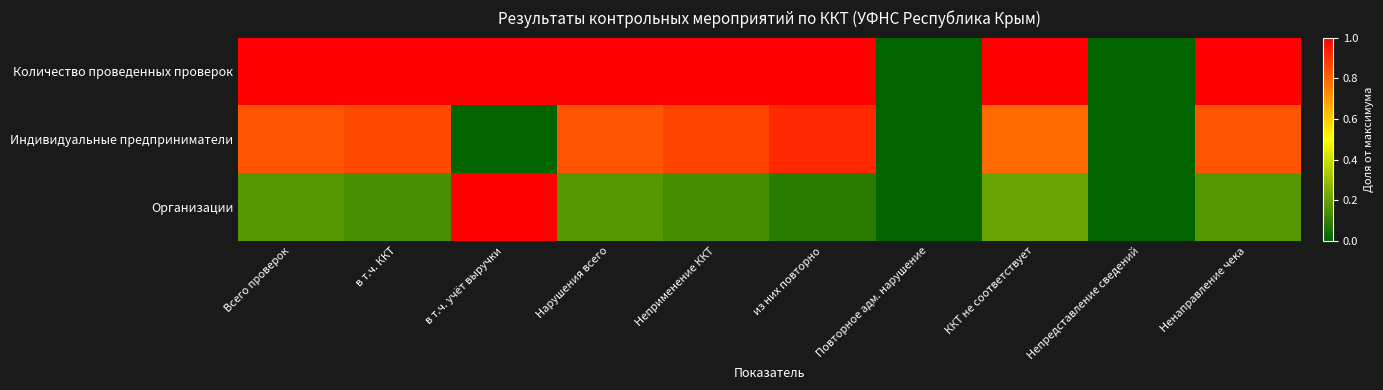

List the series in order of their overall mean, lowest first.

Организации, Индивидуальные предприниматели, Количество проведенных проверок